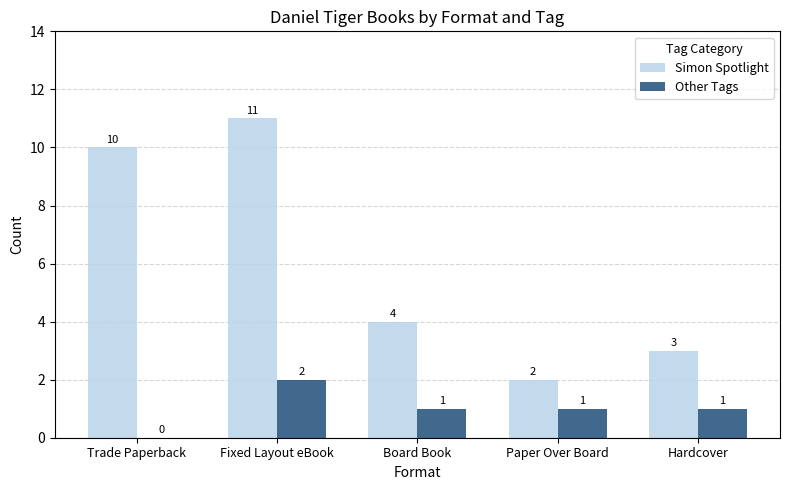

What is the sum of all Simon Spotlight values?

30